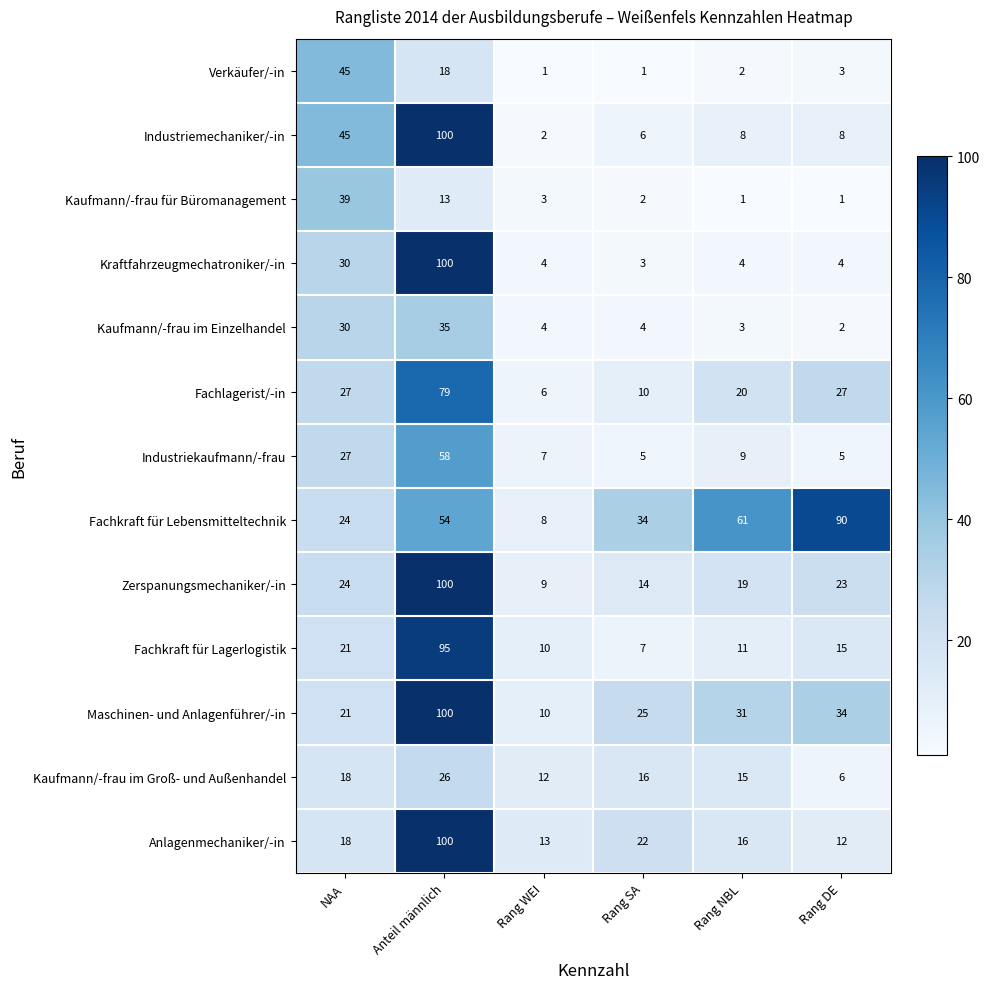

Which series has the largest total across all categories?

Fachkraft für Lebensmitteltechnik